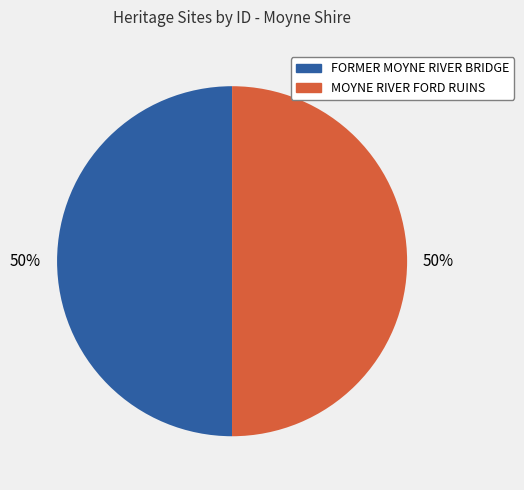

Combined, do MOYNE RIVER FORD RUINS and FORMER MOYNE RIVER BRIDGE account for over 50%?

Yes